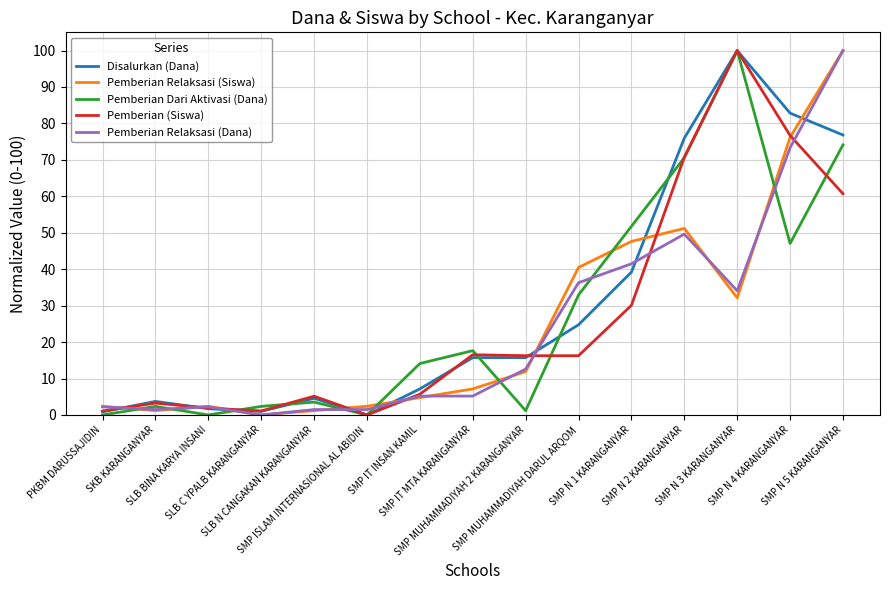

What is the highest value of the Disalurkan (Dana) series?

100.0